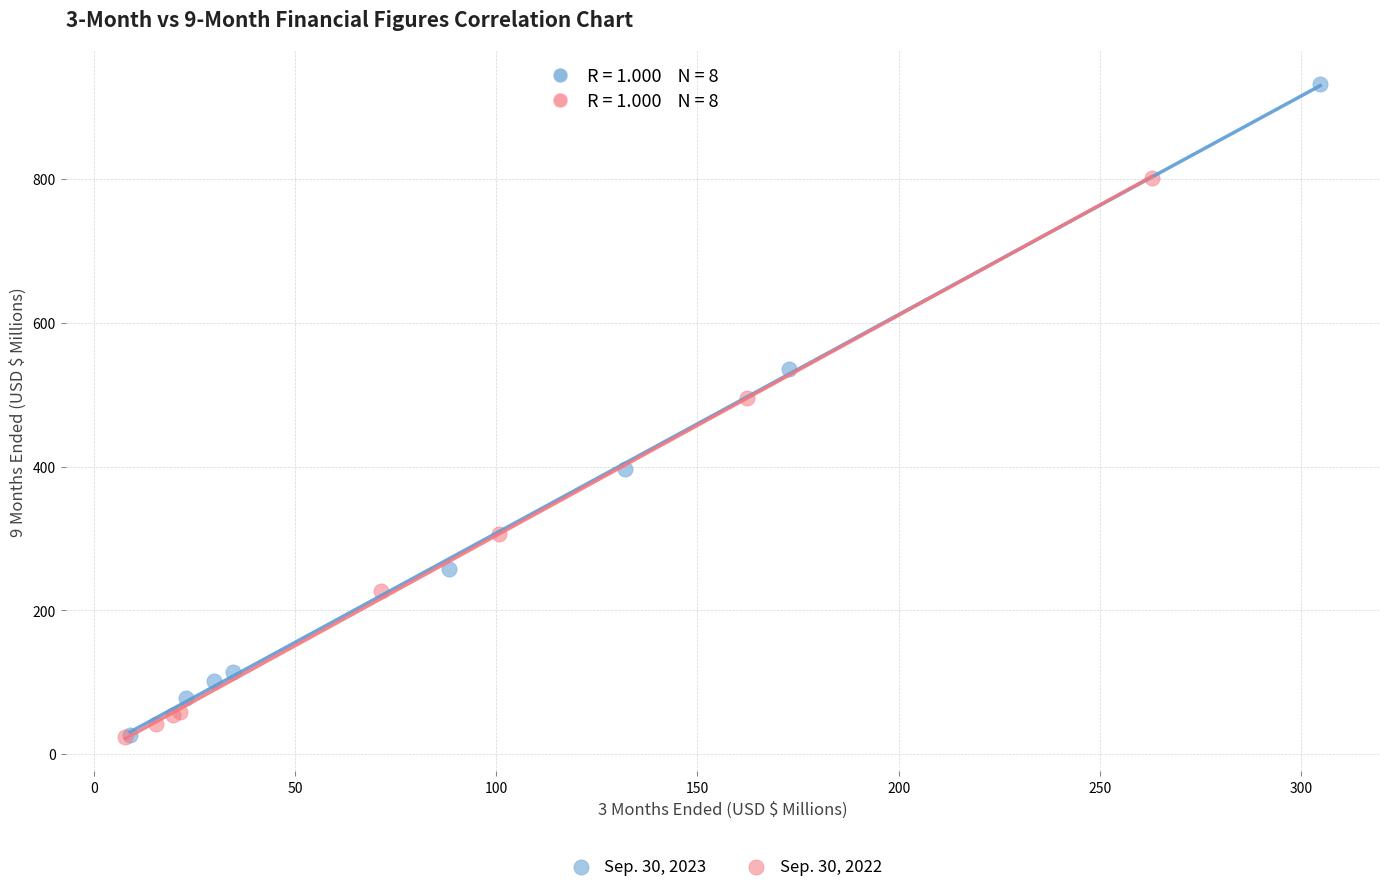

Which series reaches the maximum Y coordinate?

Sep. 30, 2023